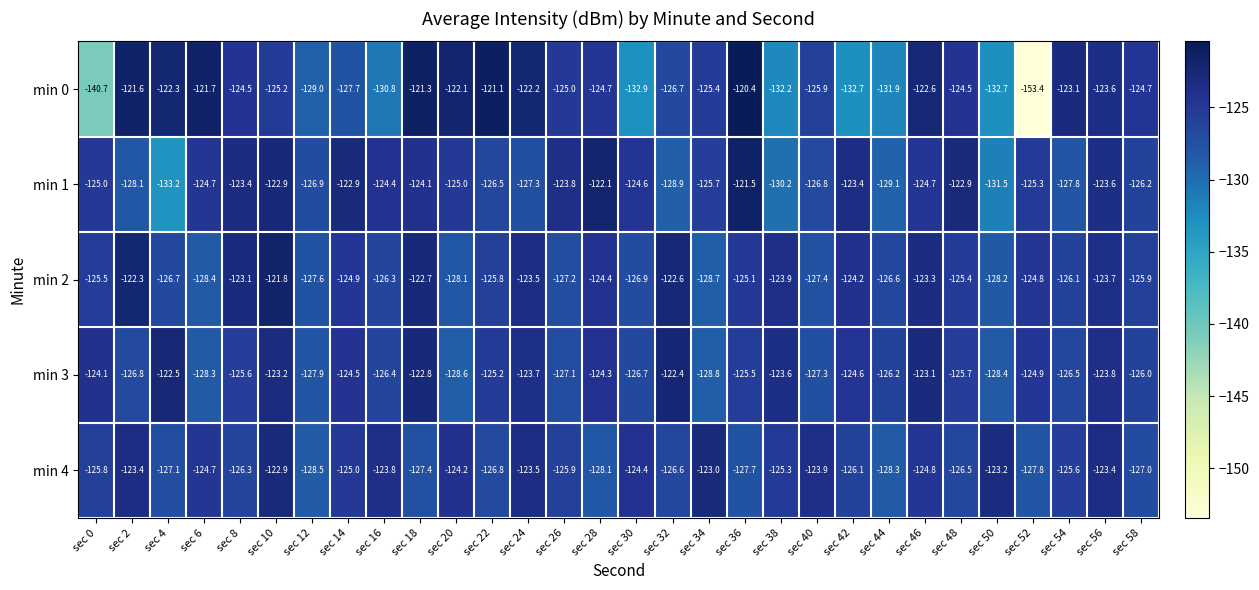

Where does the min 3 series first go above -125?

sec 0